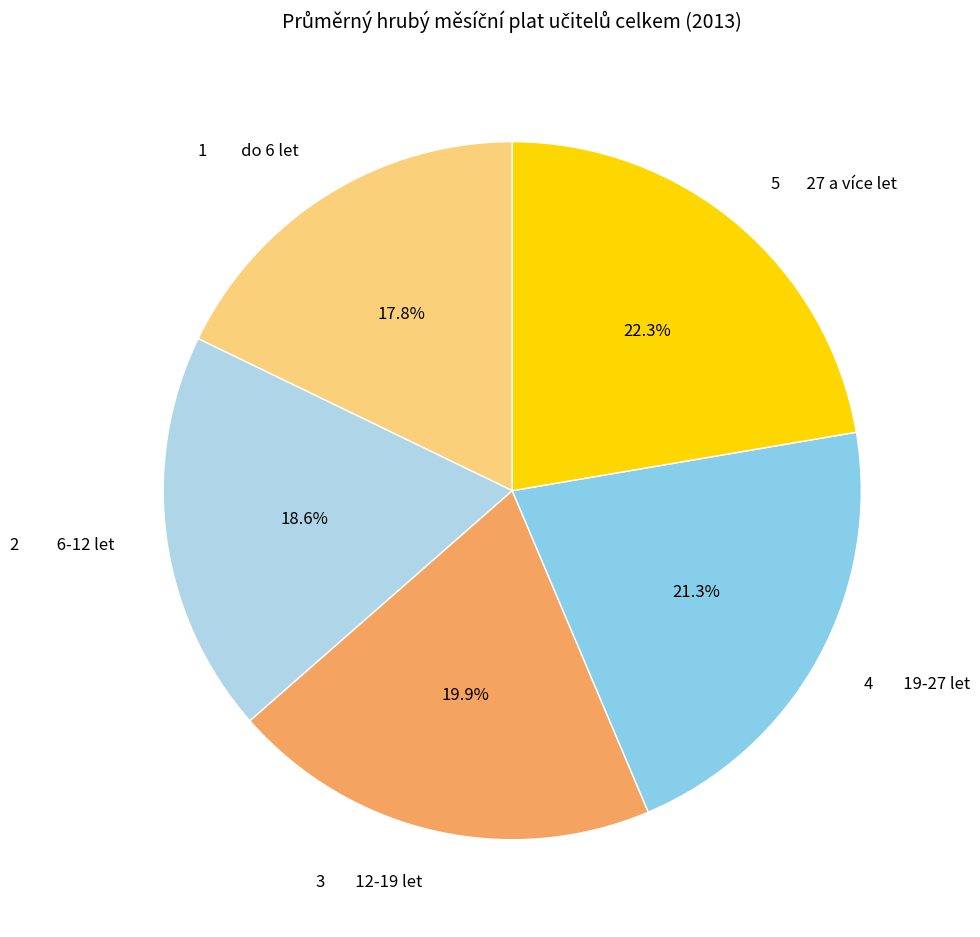

Count the number of slices in the pie.

5